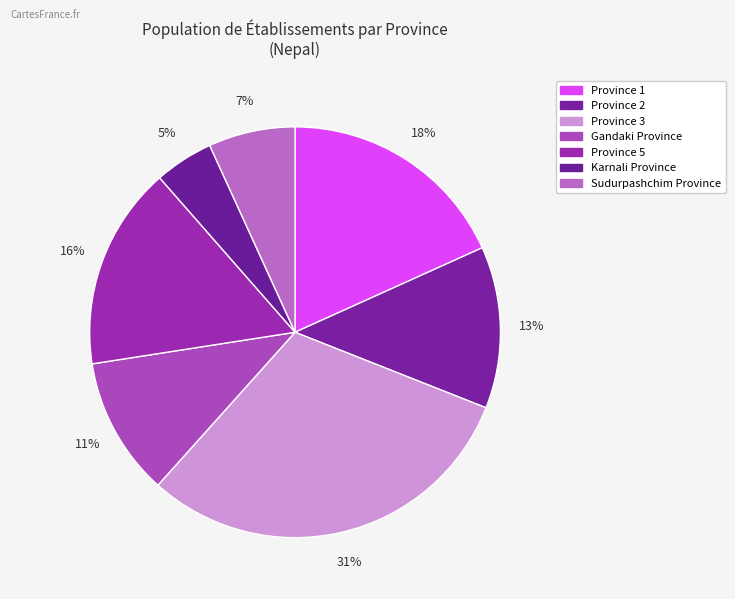

What is the largest slice in the pie chart?

Province 3